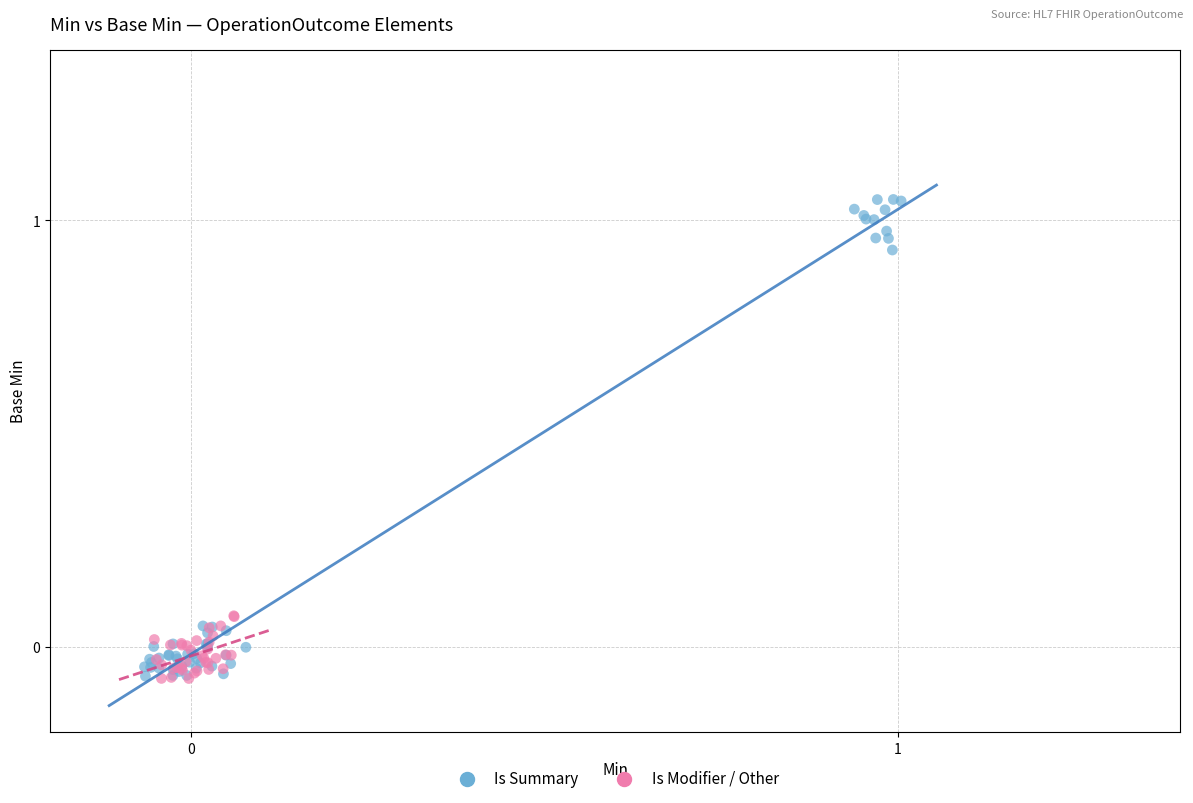

Which series reaches the maximum Y coordinate?

Is Summary